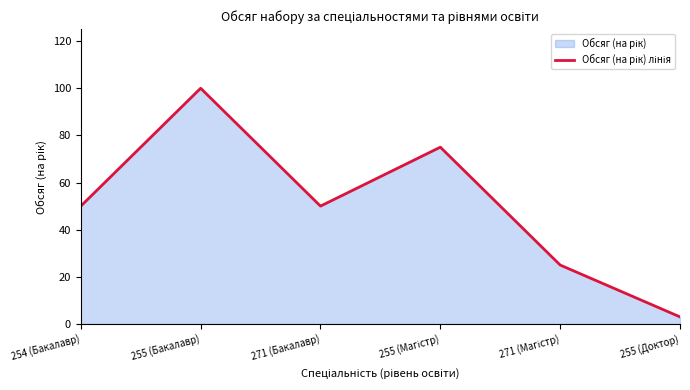

What is the smallest value displayed?

3